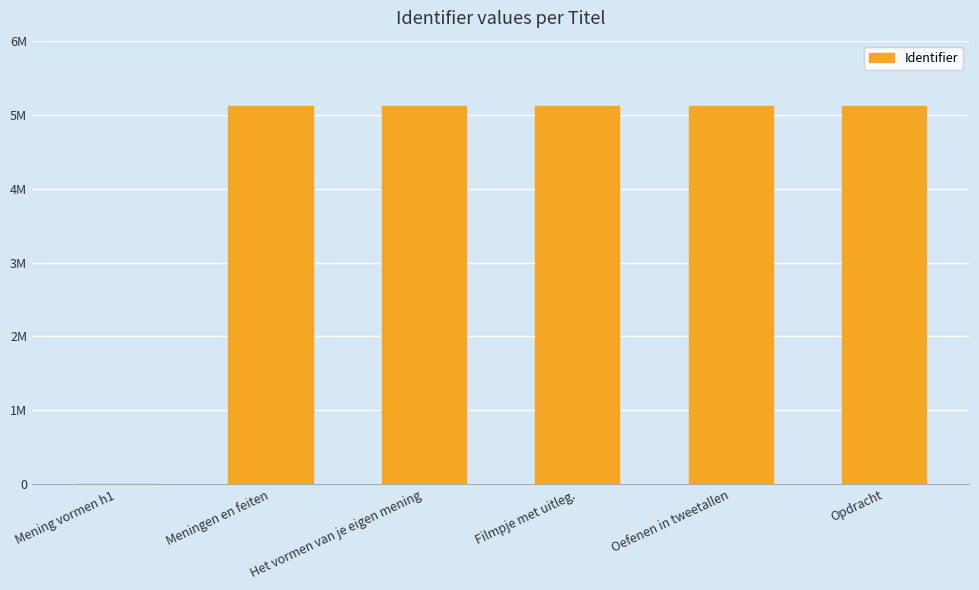

Are the bars horizontal?

No